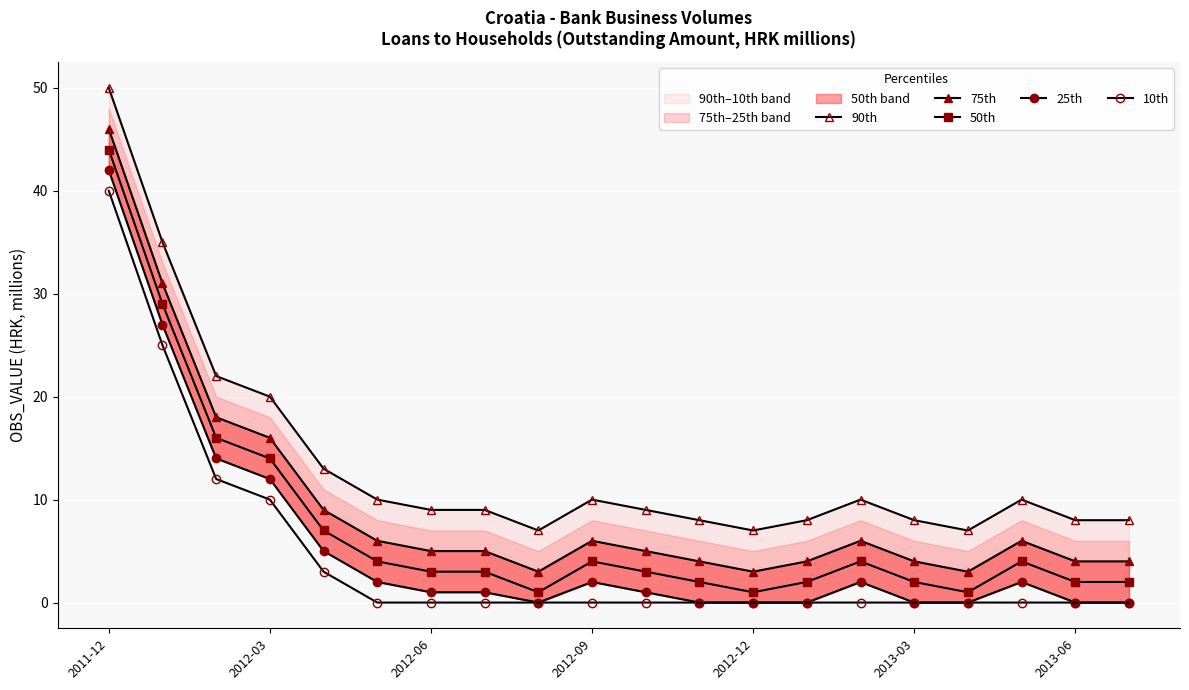

The 90th series shows 3 at 14. True or false?

False